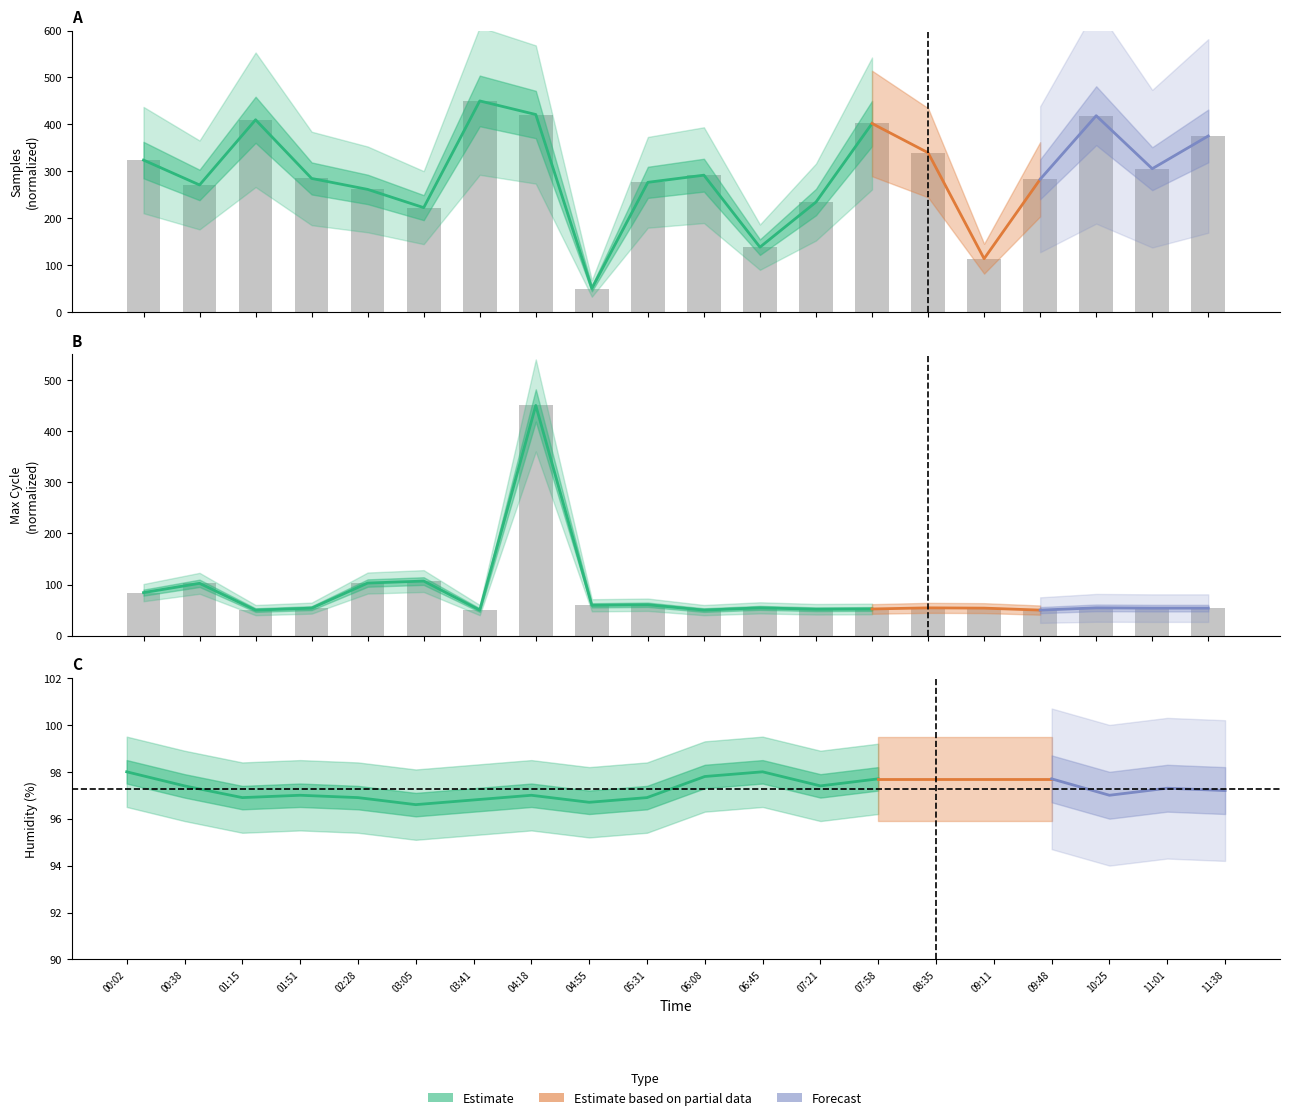

The value of Max_cycle (bars) at 01:51 is 53.9. True or false?

True